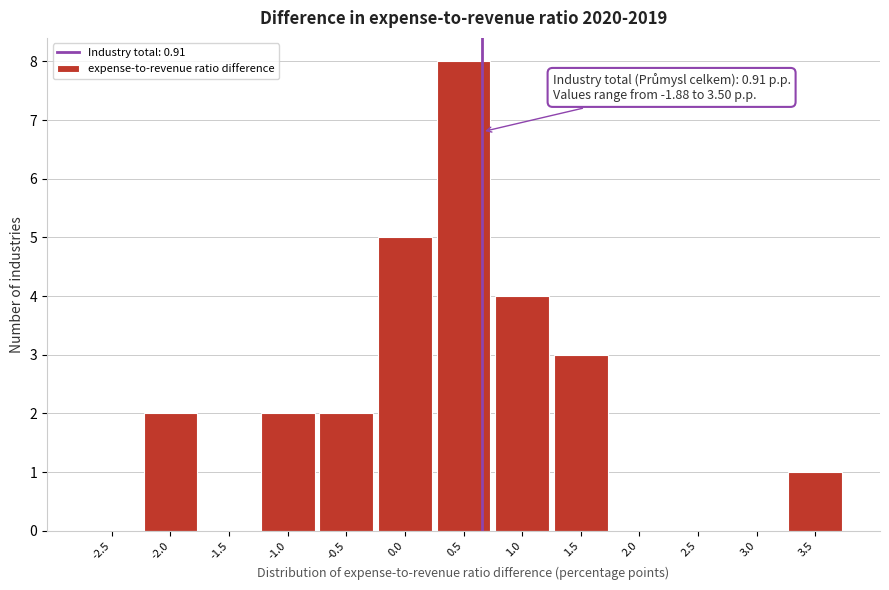

What is the maximum value shown in the chart?

8